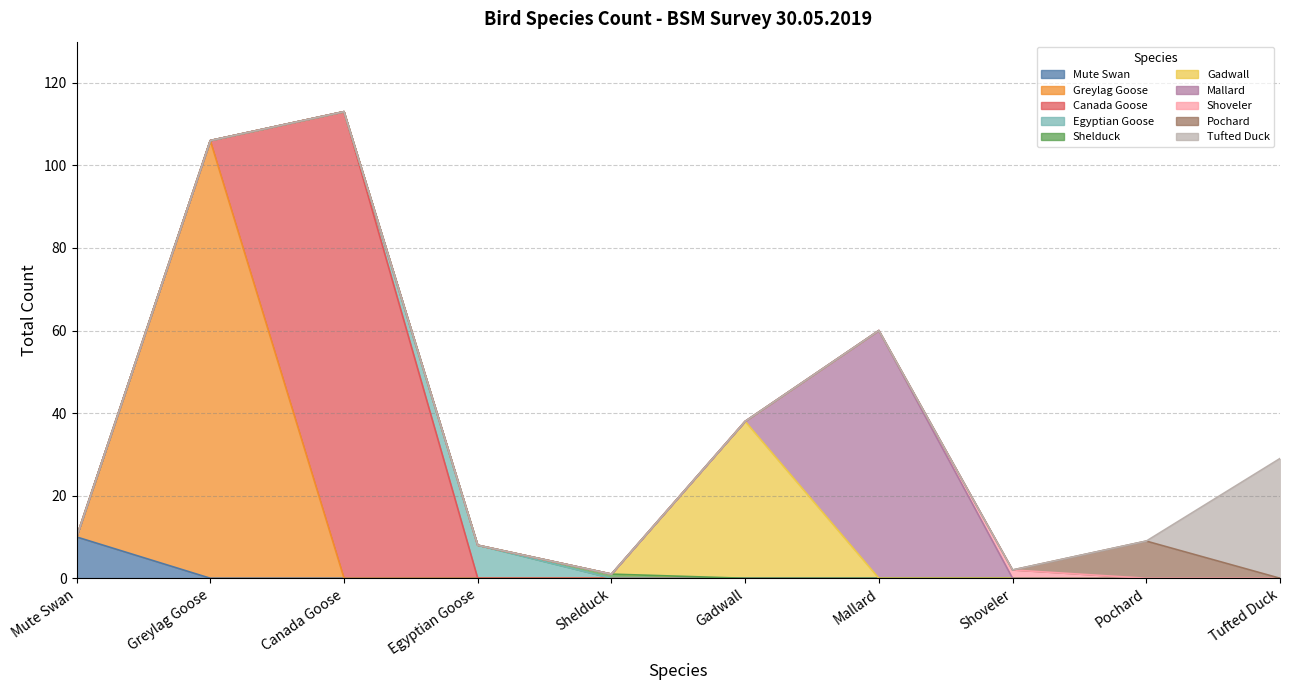

What is the change in value from Egyptian Goose to Shoveler?

-6